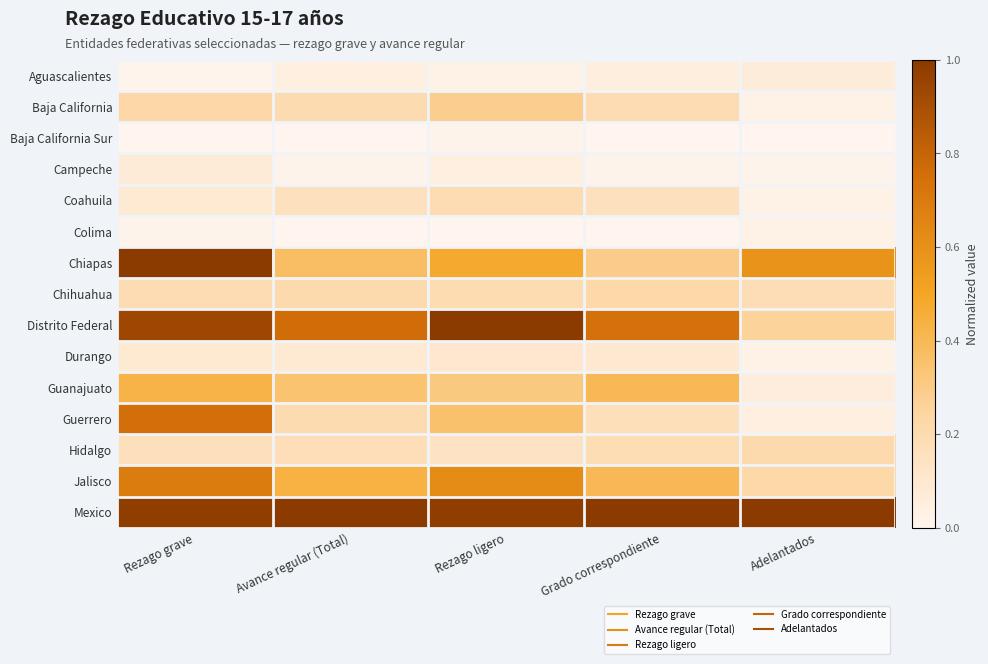

Rank the series at Rezago ligero from highest to lowest value.

Distrito Federal, Mexico, Jalisco, Chiapas, Guerrero, Guanajuato, Baja California, Chihuahua, Coahuila, Hidalgo, Durango, Campeche, Aguascalientes, Baja California Sur, Colima